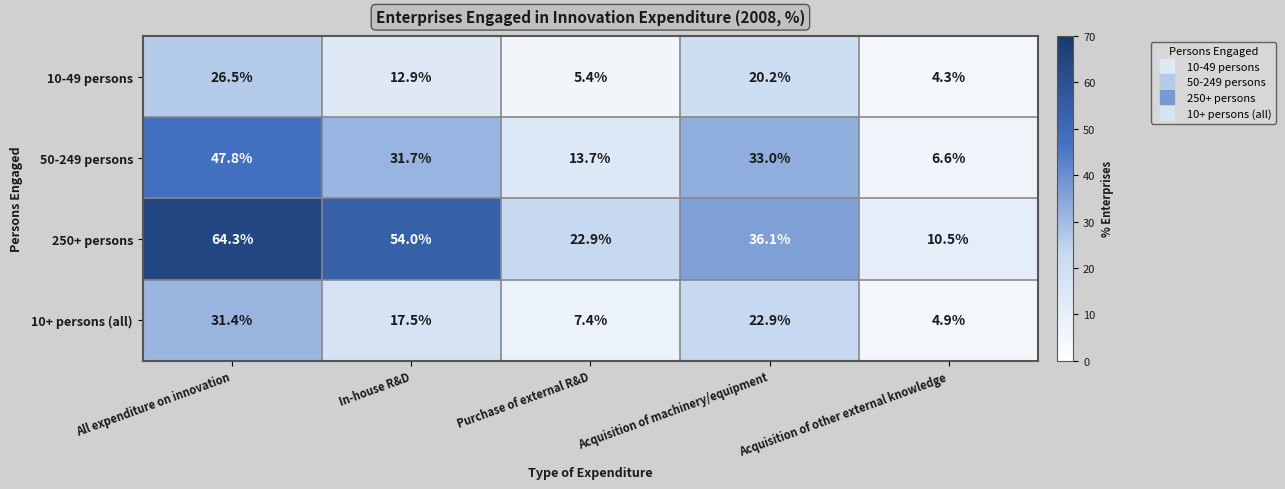

Which label corresponds to the largest value in the chart?

All expenditure on innovation